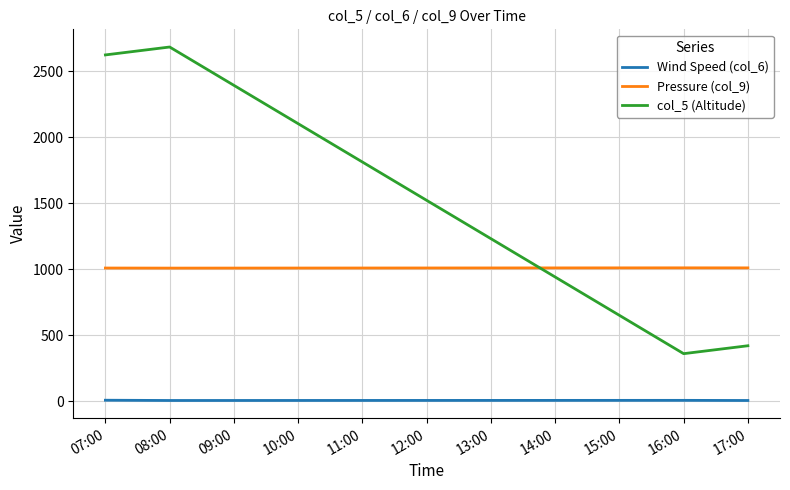

What is the difference between the second highest and second lowest values in the col_5 (Altitude) series?

2205.0